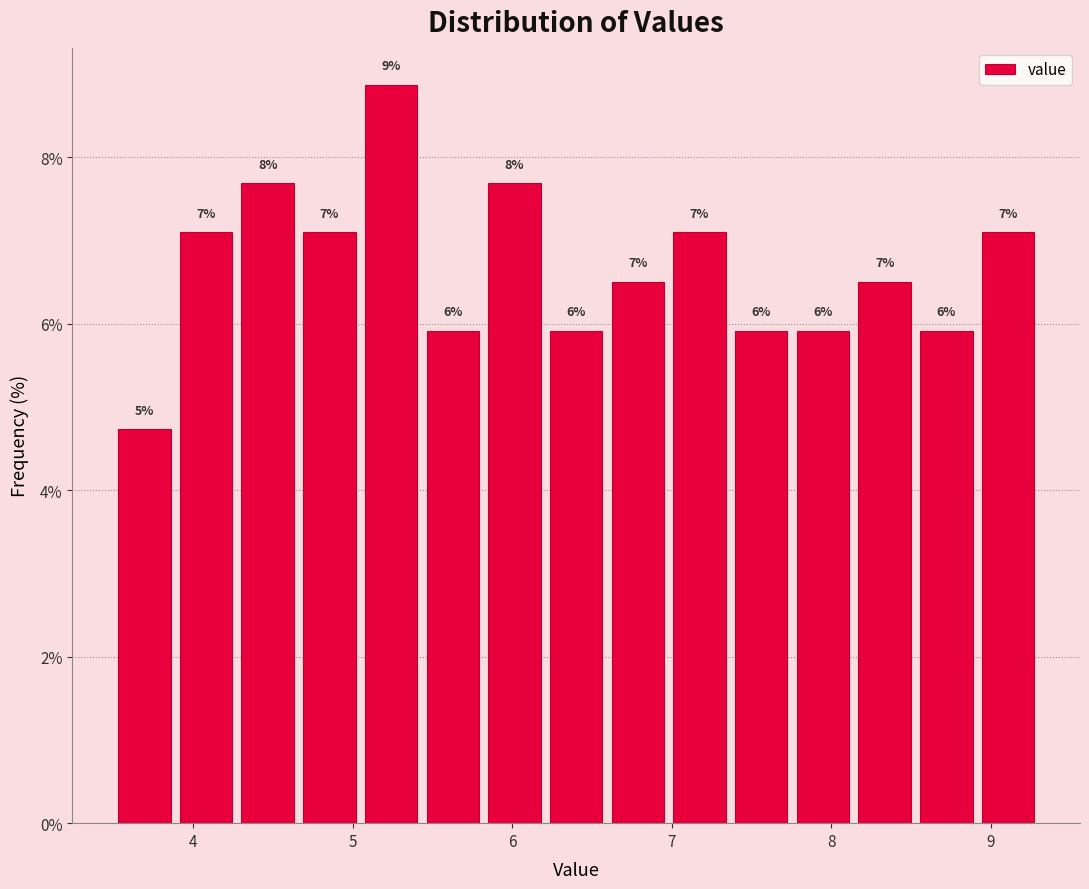

Read against the x-axis, roughly where is the centre of the tallest bar?

5.2